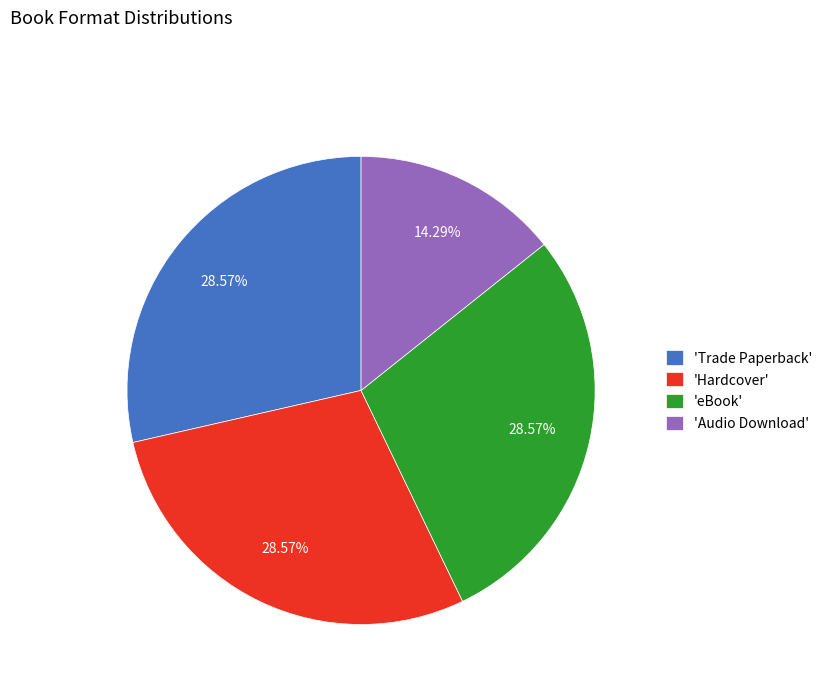

Is 'eBook' the majority of the pie?

No